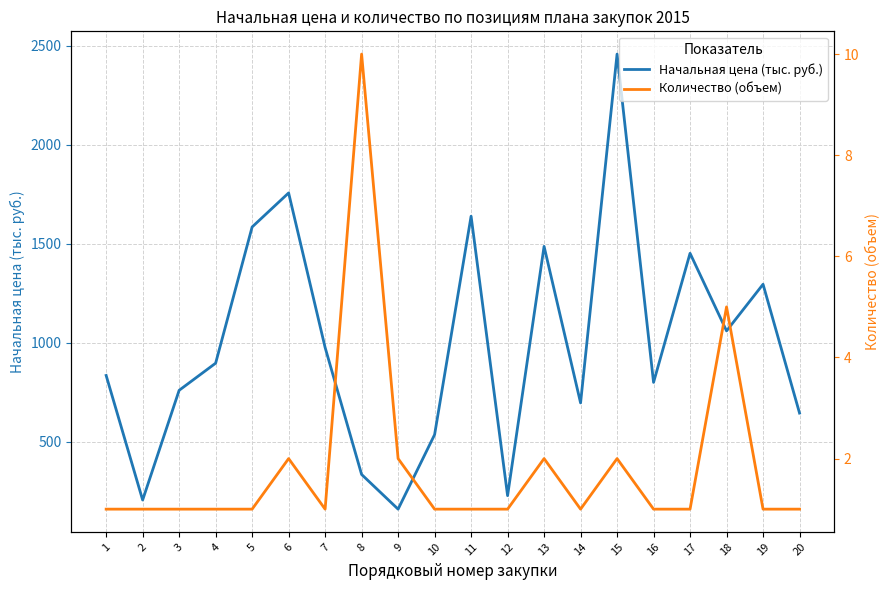

True or false: Количество (объем) and Начальная цена (тыс. руб.) intersect in this chart.

False